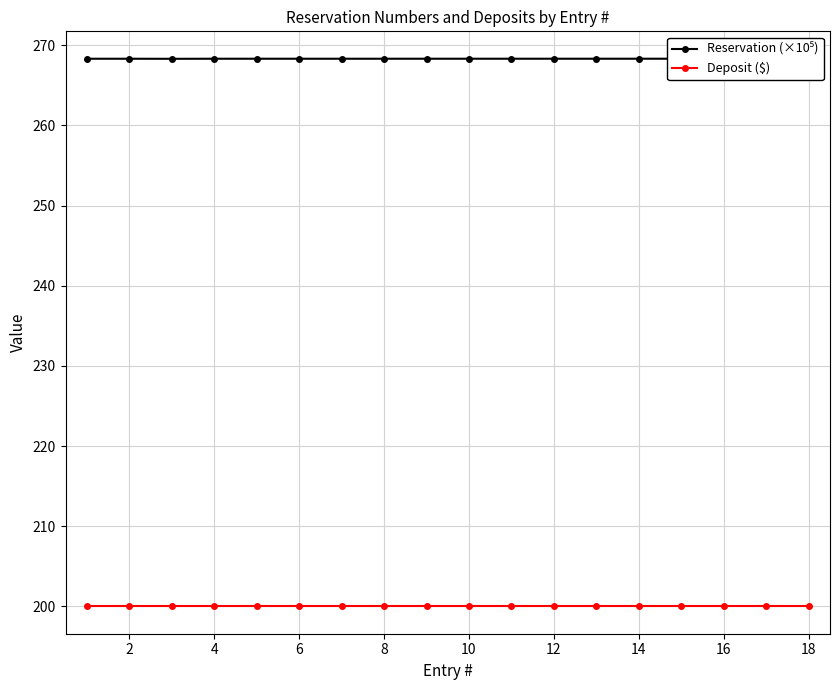

What is the total value across all series at 8?

468.3